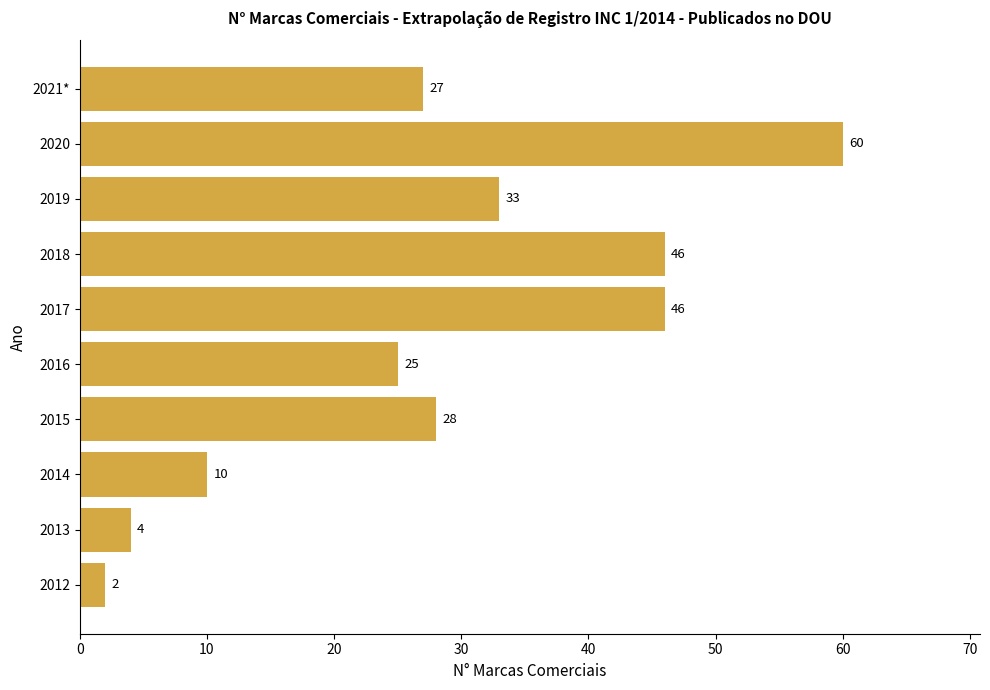

Which label corresponds to the largest value in the chart?

2020